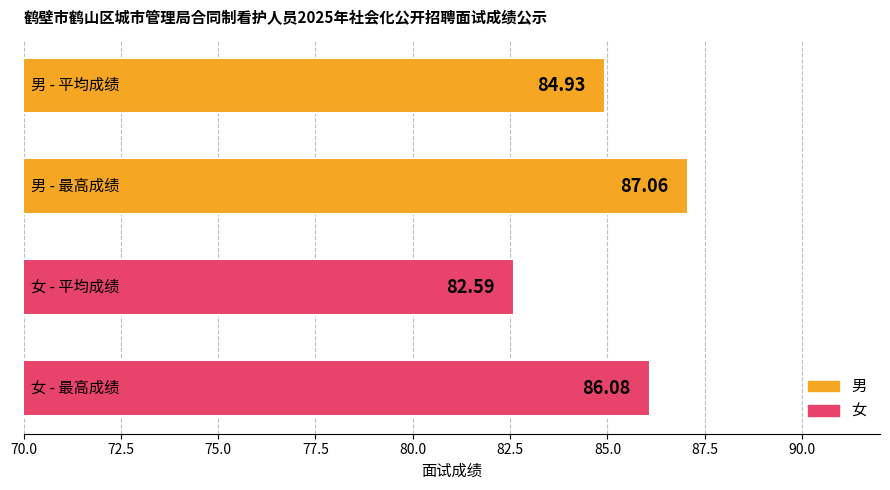

How many distinct data groups are displayed?

1